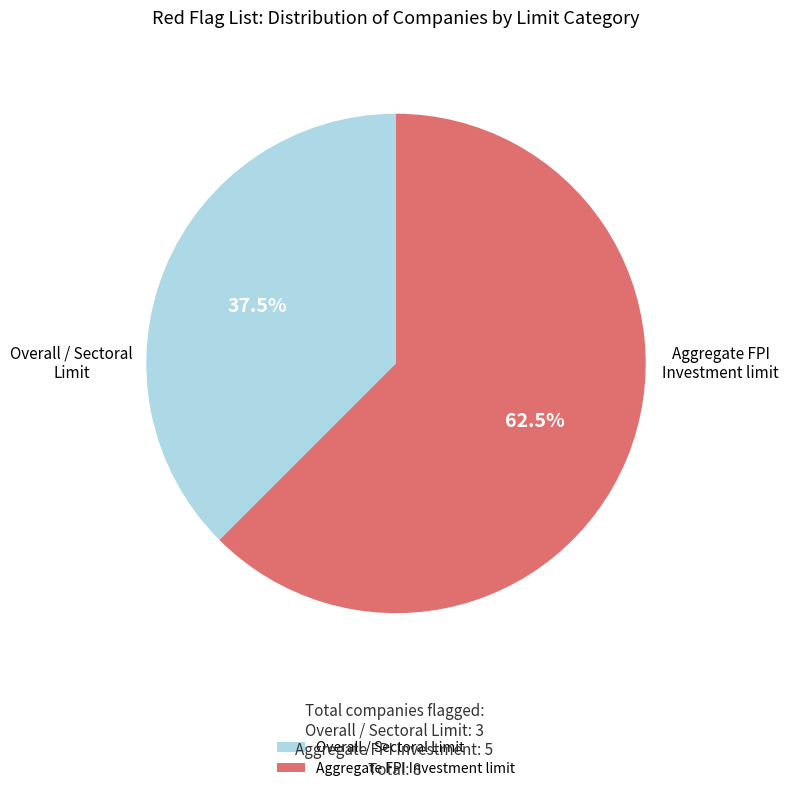

Which slice represents more than half of the pie?

Aggregate FPI Investment limit